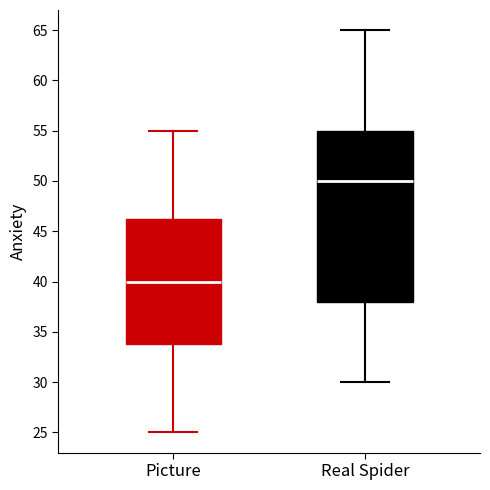

Reading left to right, read every box against the y-axis: the position of its median line, the range the box covers, and the ends of its whiskers. The values are not printed on the chart, so give them approximately, as read against the axis.

Picture: median 40.0, box 34.0 to 46.5, whiskers 25.0 to 55.0
Real Spider: median 50.0, box 38.0 to 55.0, whiskers 30.0 to 65.0